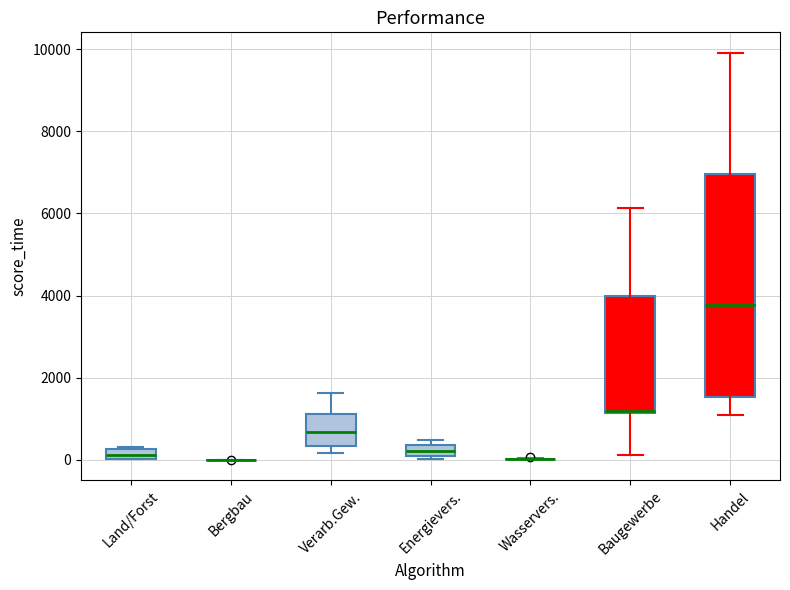

Comparing the boxes themselves (not the whiskers), which one is the tallest?

Handel